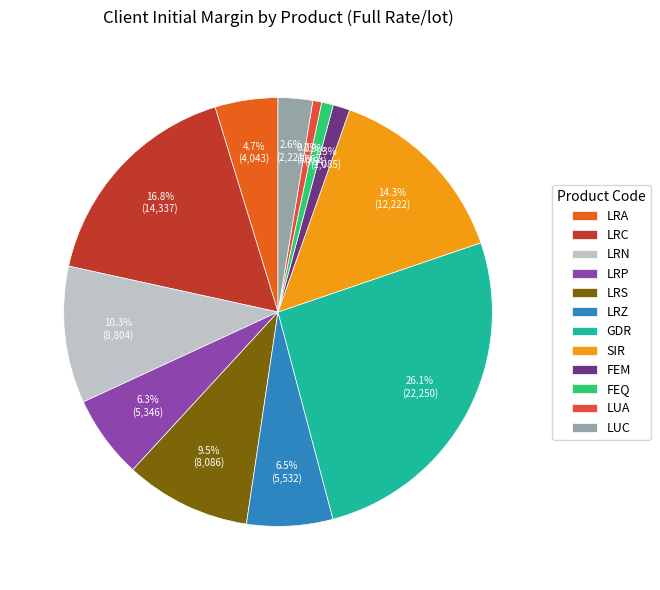

How many slices are in this pie chart?

12